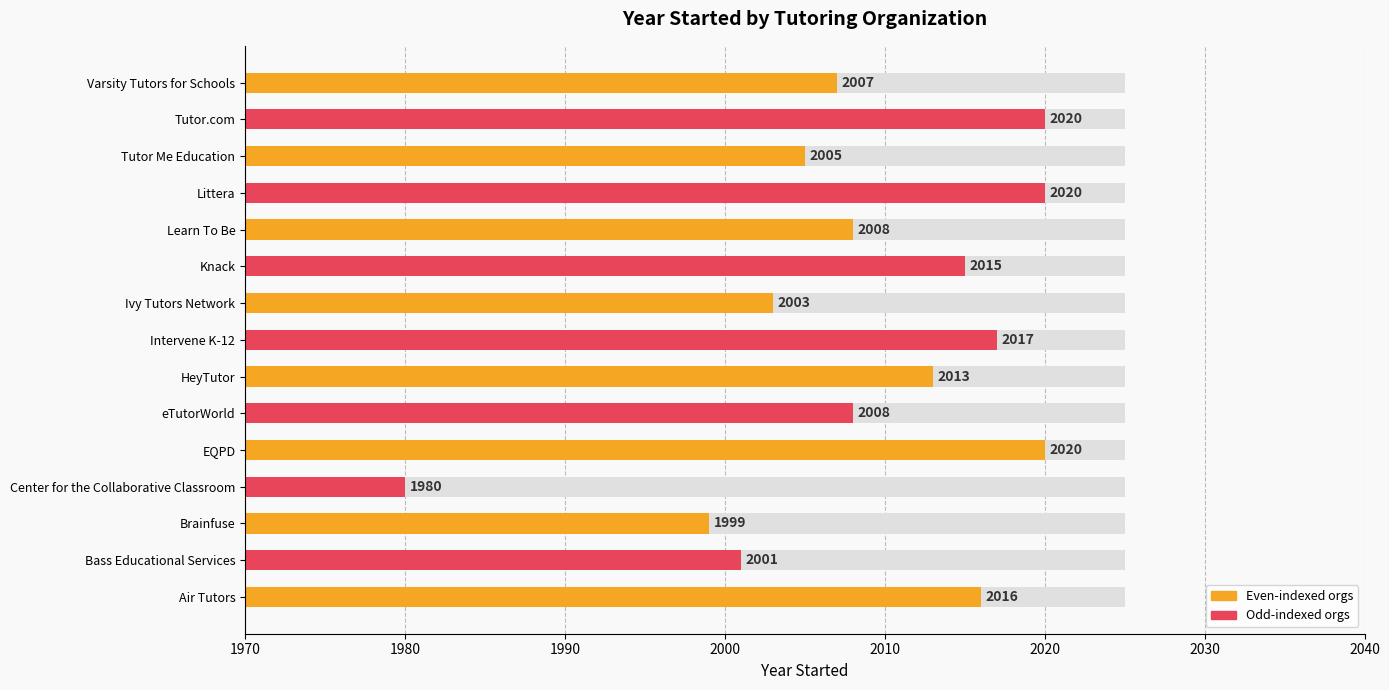

Between Knack and Littera, which is larger?

Littera